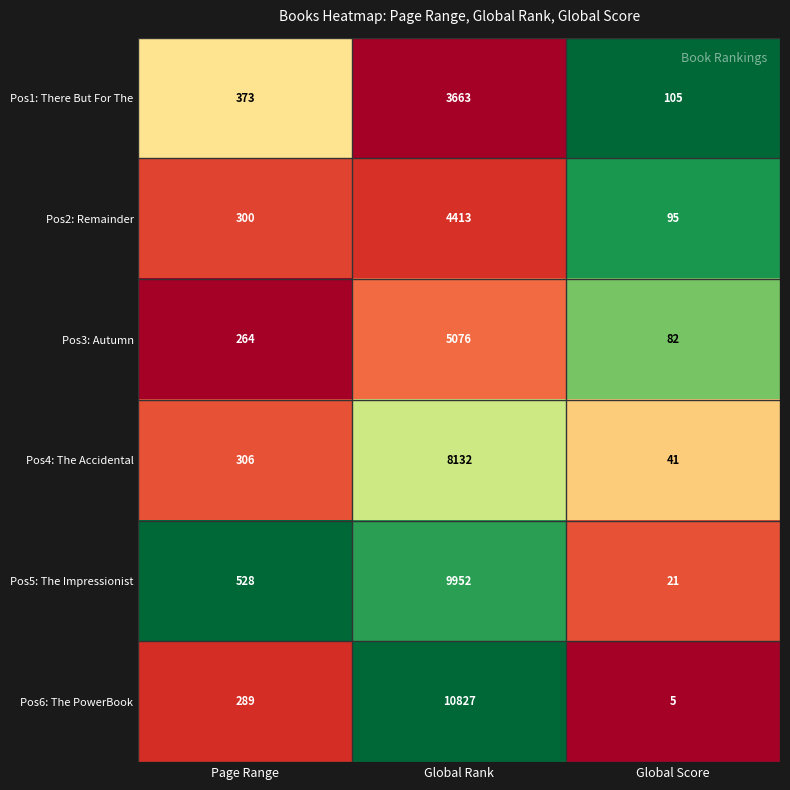

What is the spread (max minus min) of values at Page Range?

264